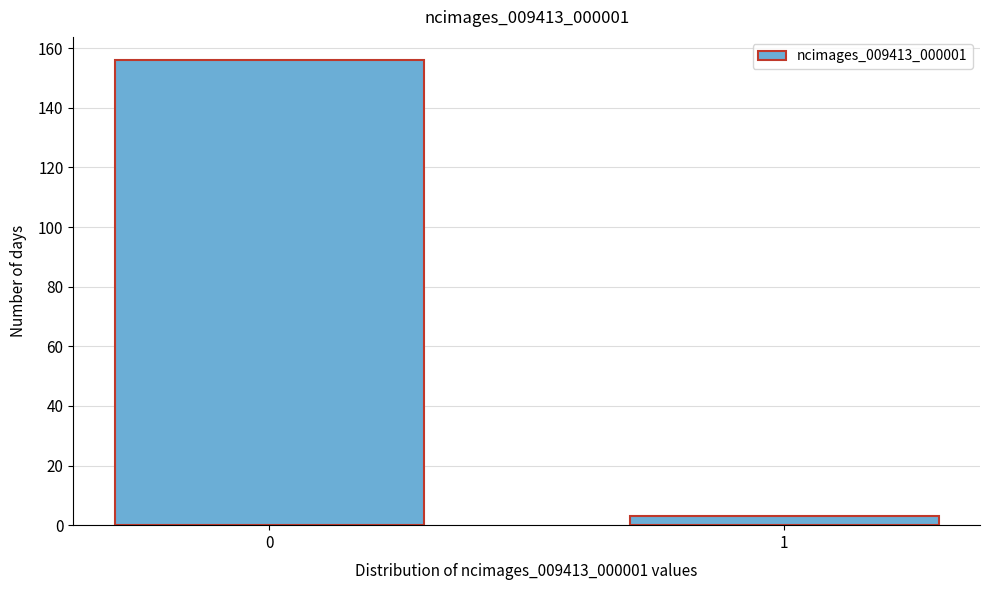

Reading right to left, what are all the values shown in this chart?

1=3	0=156